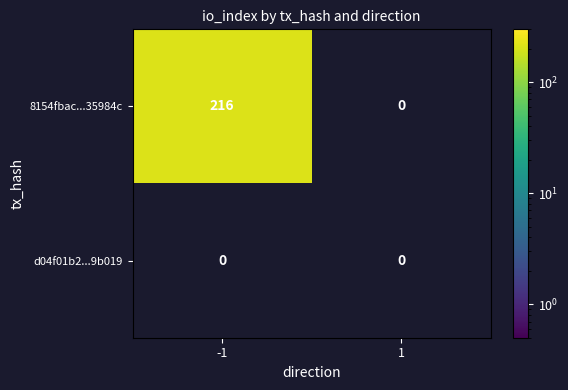

Is it true that 8154fbac...35984c equals 312 at -1?

False